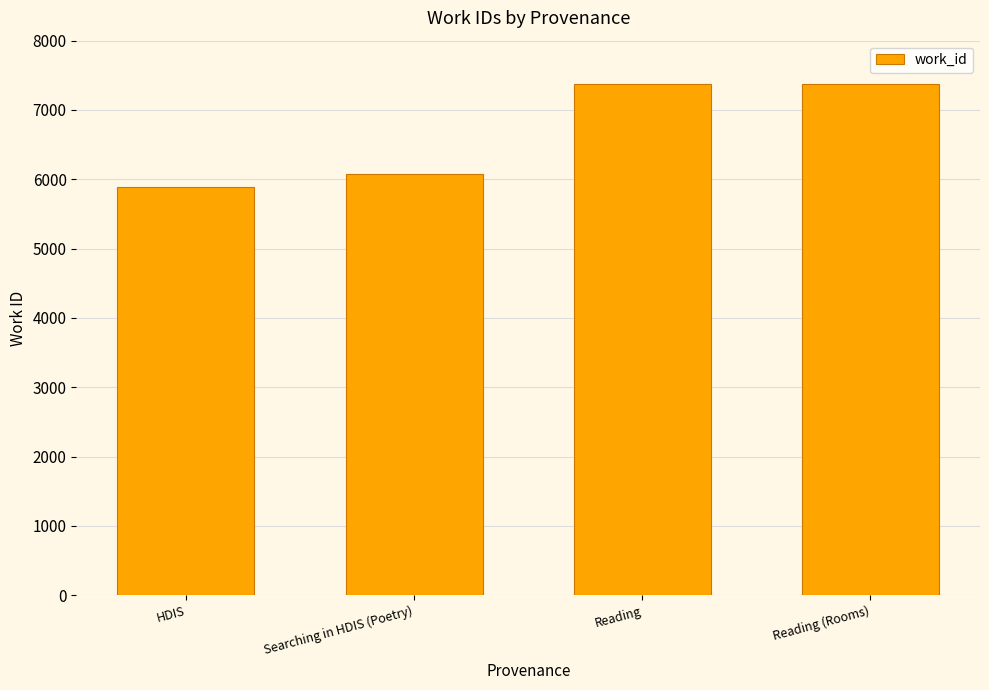

What is the sum of the values at Searching in HDIS (Poetry) and HDIS?

11966